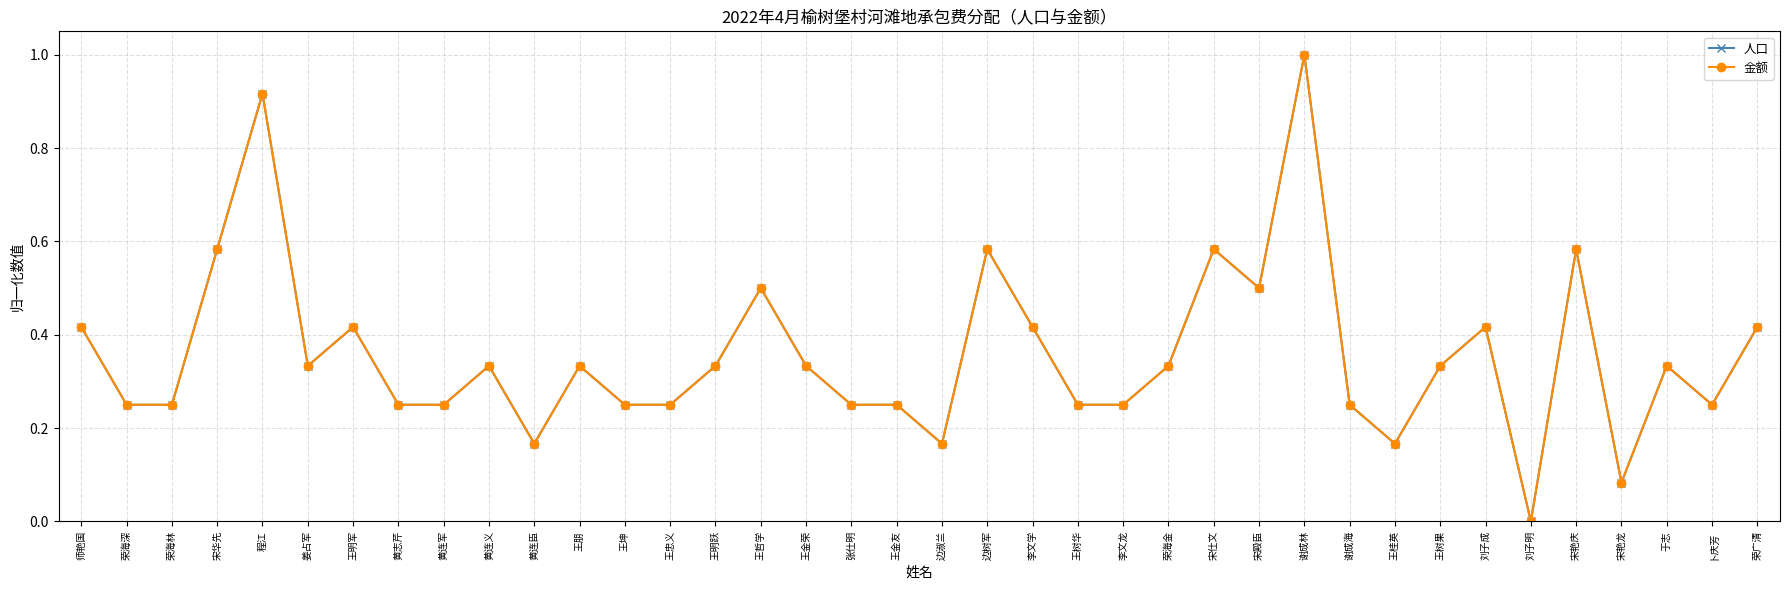

Which series has the widest spread of values?

人口